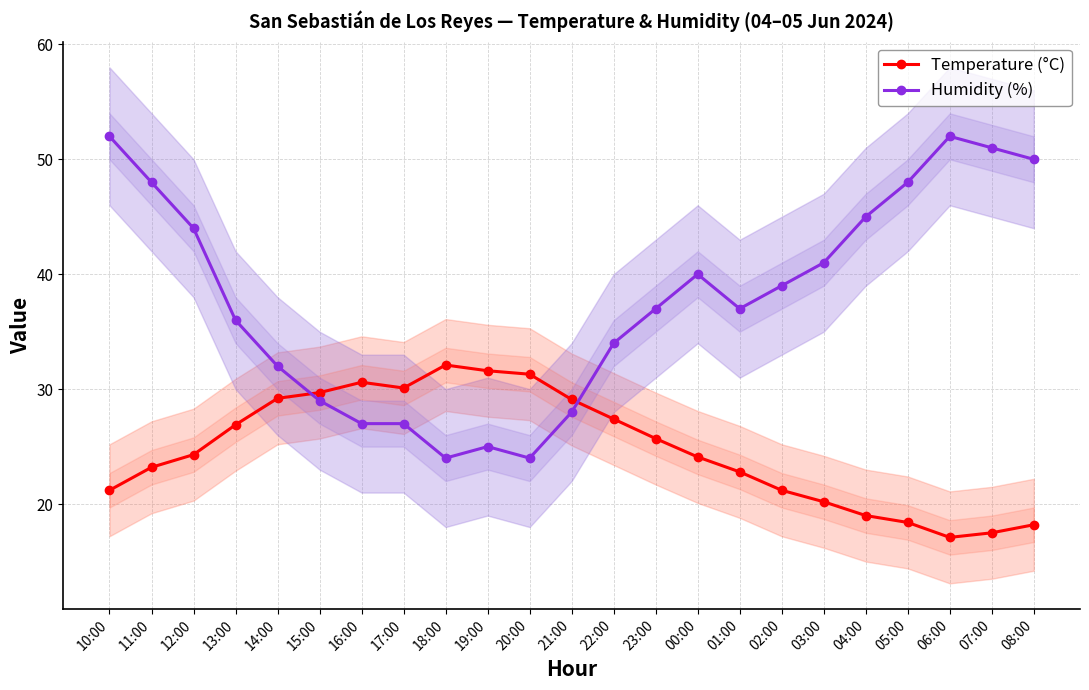

What is the value of the Temperature (°C) point at the 8th from the left?

30.1